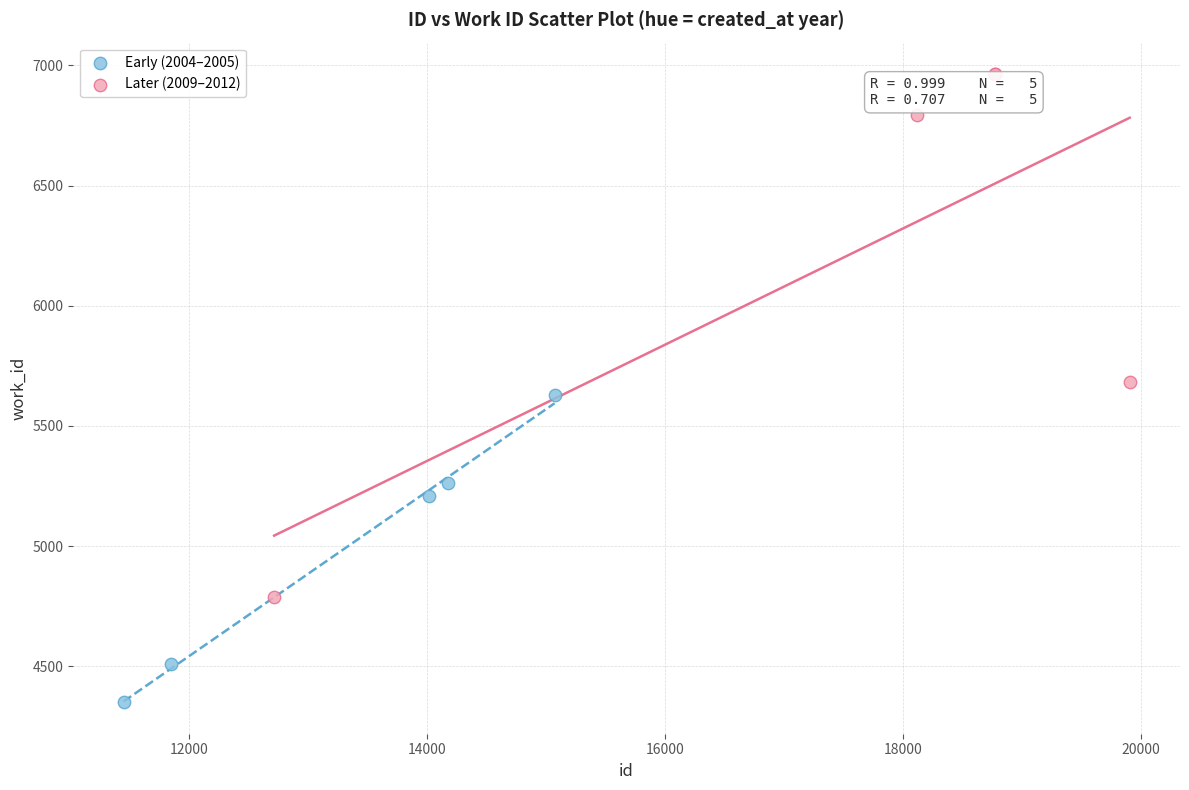

Which series reaches the maximum Y coordinate?

Later (2009–2012)